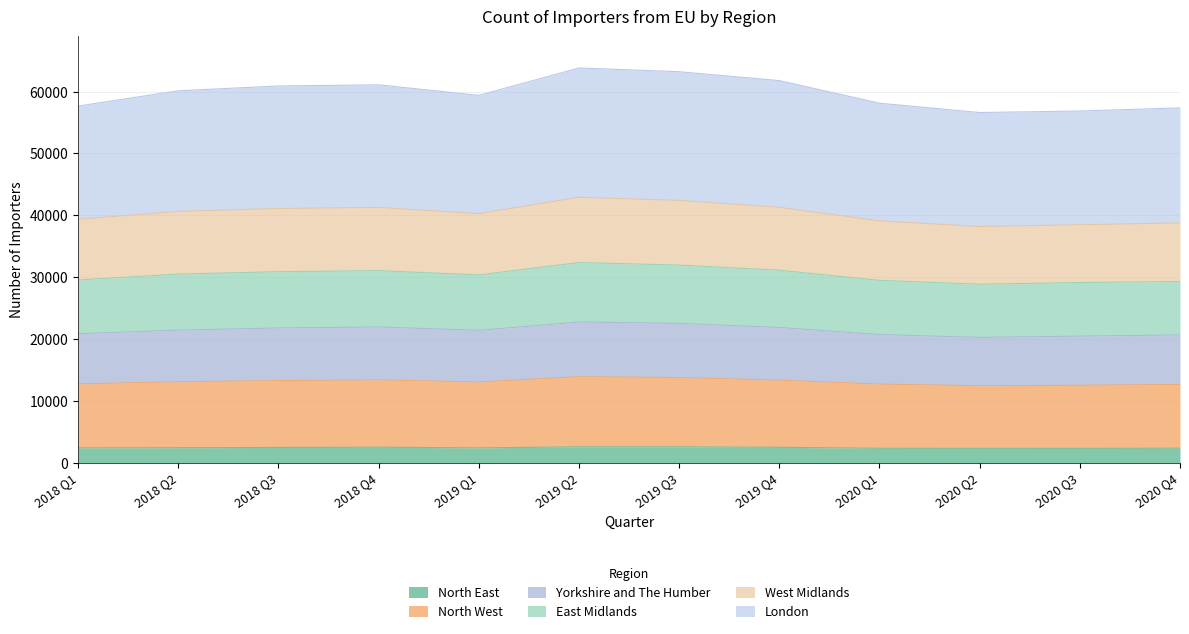

Rank the categories by North East value from highest to lowest.

2019 Q2, 2019 Q3, 2018 Q4, 2019 Q4, 2018 Q3, 2018 Q2, 2018 Q1, 2019 Q1, 2020 Q4, 2020 Q1, 2020 Q2, 2020 Q3